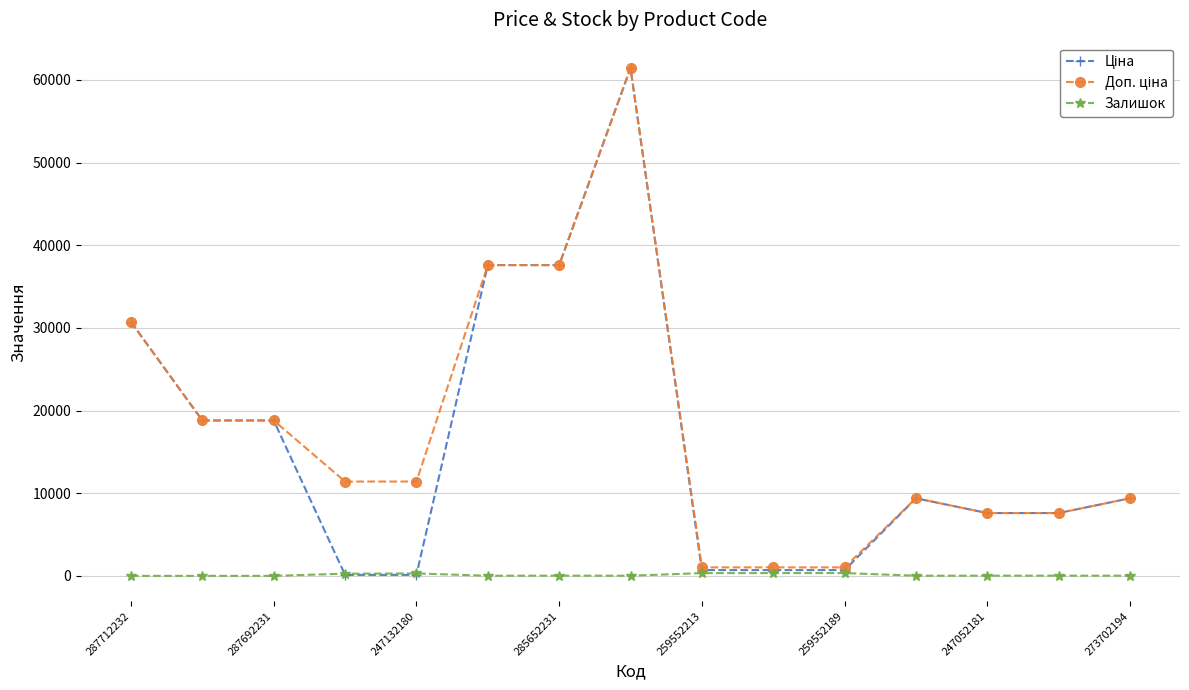

True or false: Залишок has more than 1 interior local peaks.

True